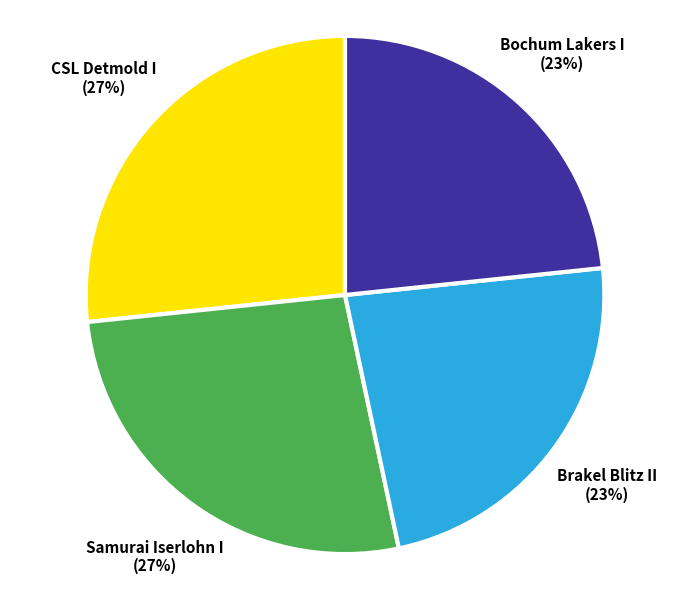

What percentage is the CSL Detmold I slice, to the nearest percent?

27%